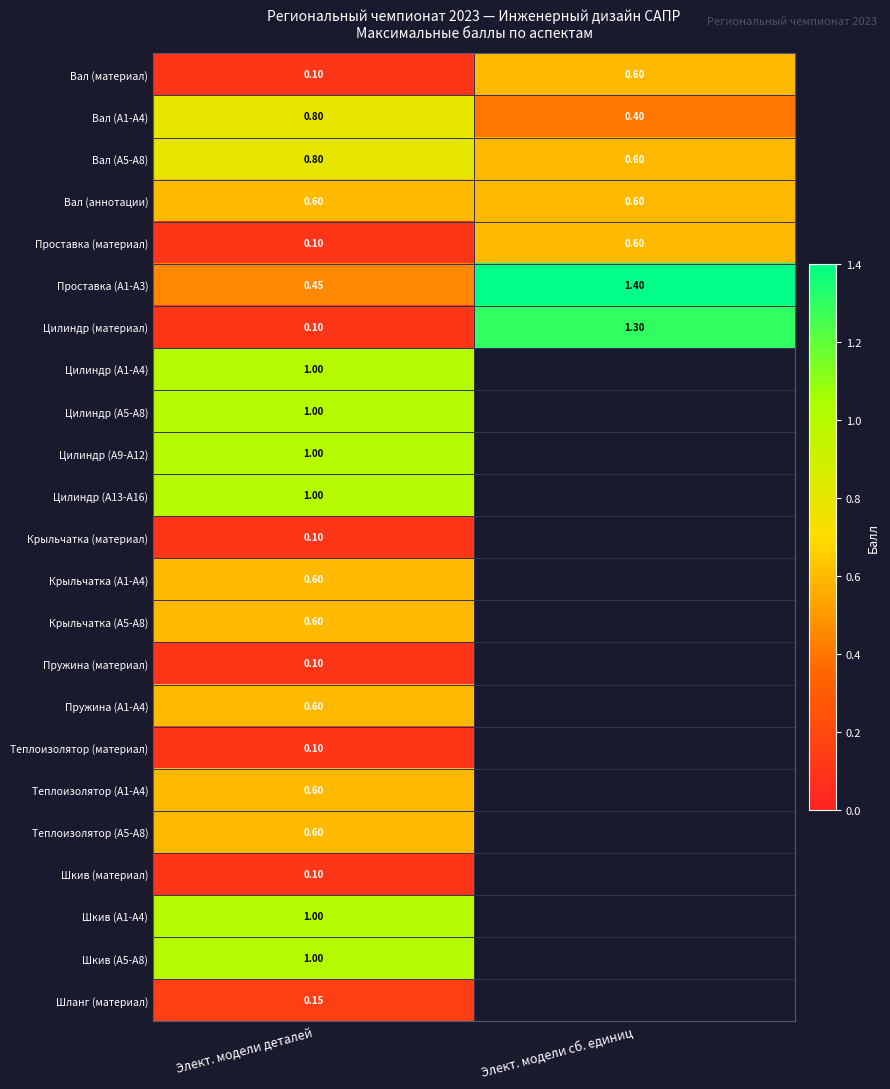

List the labels in order of Проставка (A1-A3) value, largest first.

Элект. модели сб. единиц, Элект. модели деталей